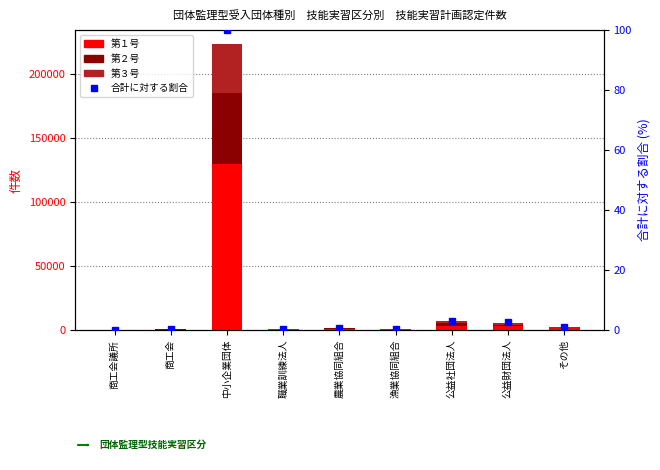

Reading left to right, list all the values displayed in this chart.

第１号: 164.0	366.0	129892.0	424.0	1048.0	414.0	3422.0	2916.0	1203.0
第２号: 38.0	209.0	54714.0	189.0	564.0	375.0	2079.0	1130.0	455.0
第３号: 52.0	124.0	38330.0	70.0	147.0	107.0	1370.0	1609.0	366.0
合計に対する割合: 0.1	0.3	100.0	0.3	0.8	0.4	3.1	2.5	0.9